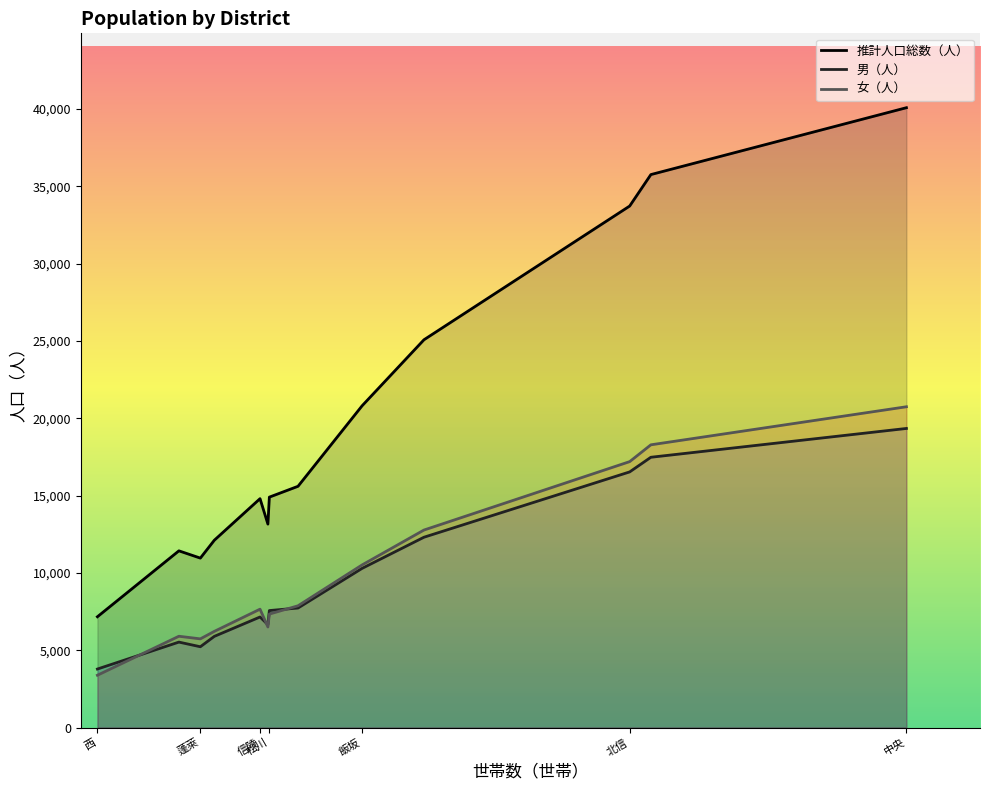

In 女（人）, how many points are lower than both neighbors (excluding endpoints)?

2